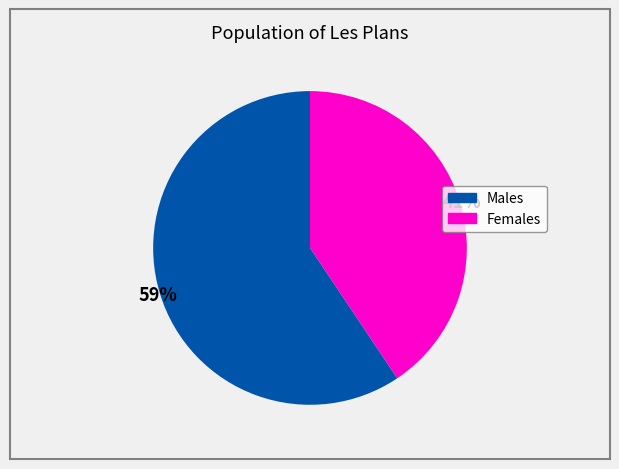

Is there a majority slice in this chart?

Yes